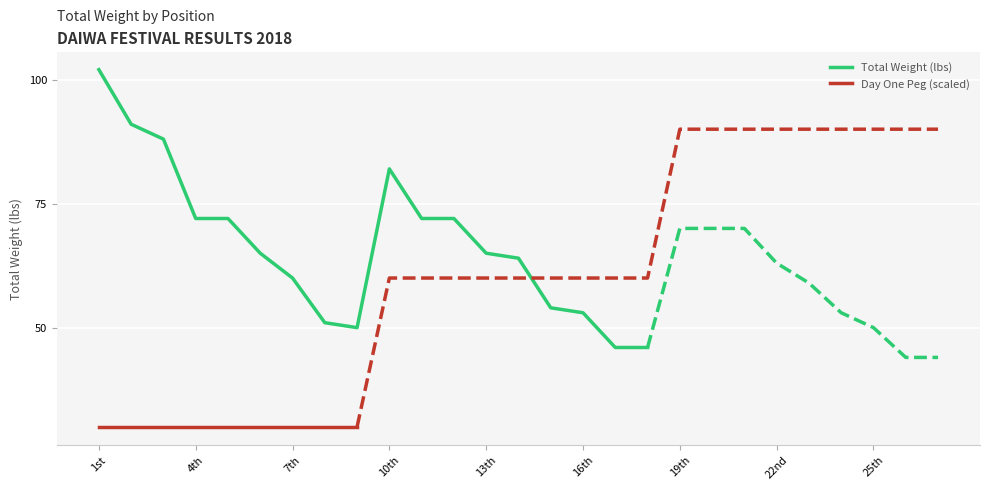

What position from the left is 20th?

20